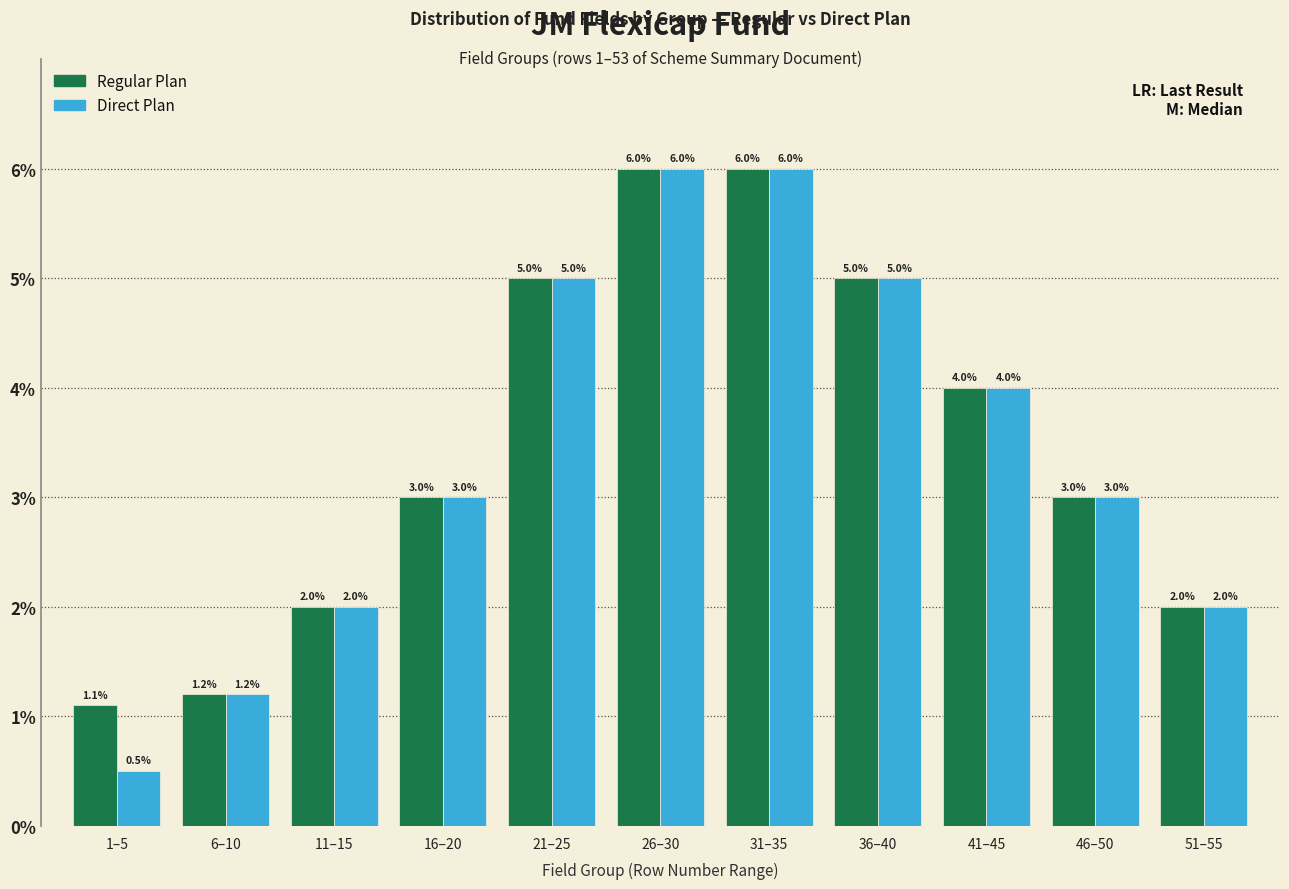

Reading left to right, transcribe all the data shown in this chart.

Regular Plan: 1.1	1.2	2.0	3.0	5.0	6.0	6.0	5.0	4.0	3.0	2.0
Direct Plan: 0.5	1.2	2.0	3.0	5.0	6.0	6.0	5.0	4.0	3.0	2.0